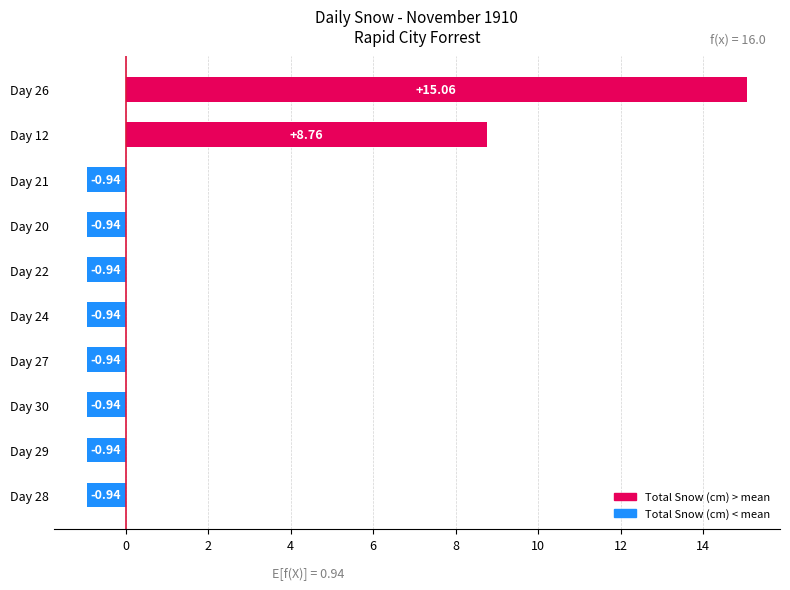

Are the bars grouped side by side (vs. stacked)?

No